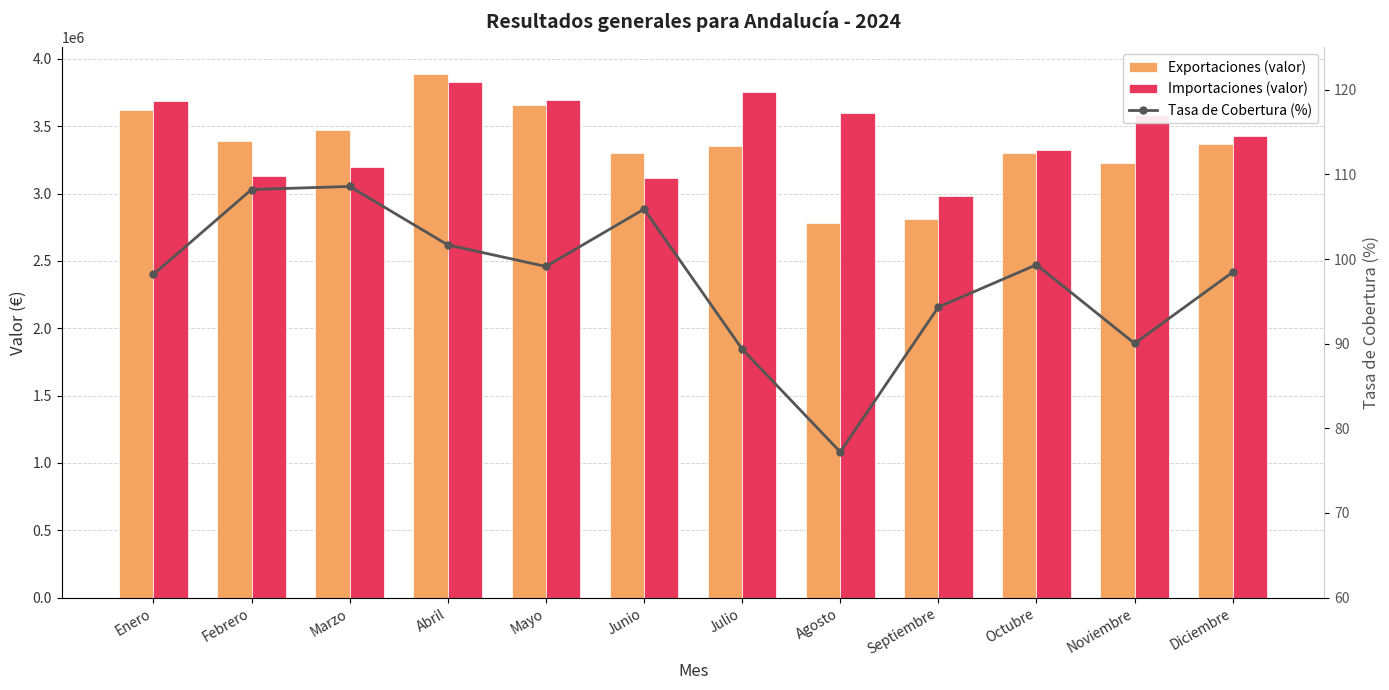

Are the bars grouped side by side (vs. stacked)?

Yes